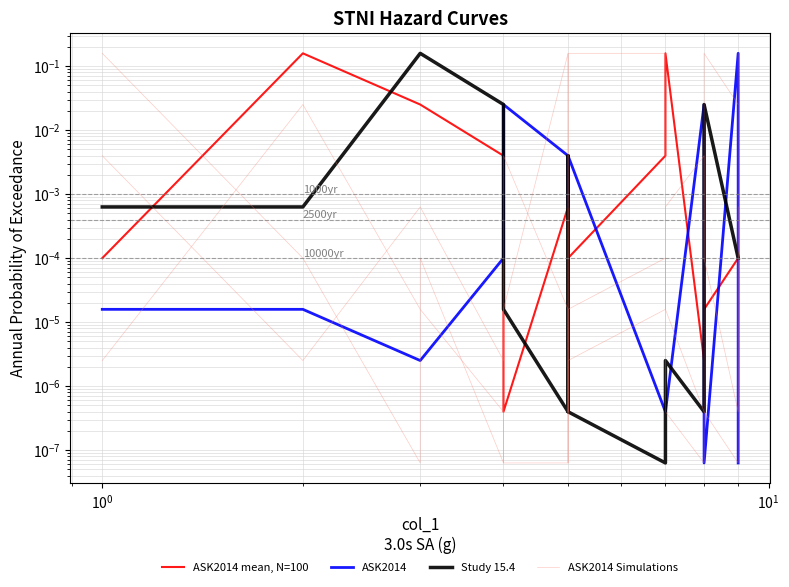

Rank the series by their maximum value, from highest to lowest.

ASK2014 mean, N=100, ASK2014, Study 15.4, ASK2014 Simulations